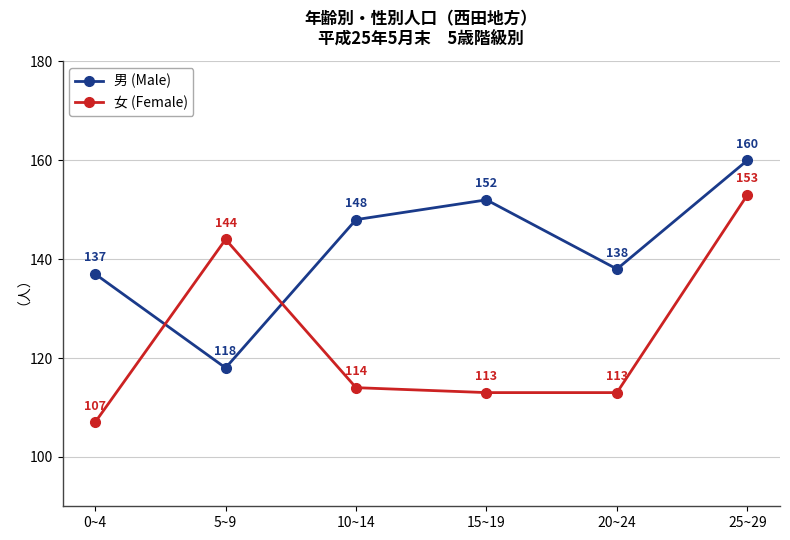

Reading left to right, extract all data points from this chart.

男 (Male): 137	118	148	152	138	160
女 (Female): 107	144	114	113	113	153